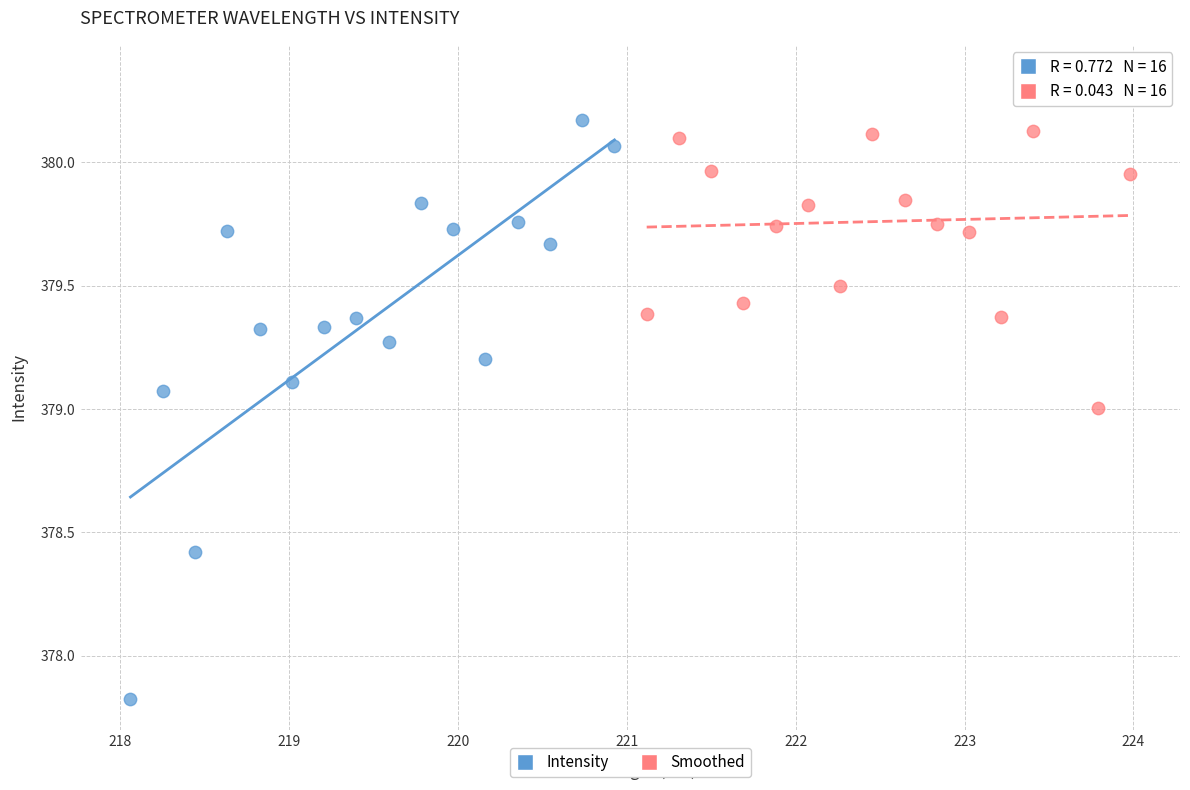

Which series has the largest Y range (max minus min)?

Intensity